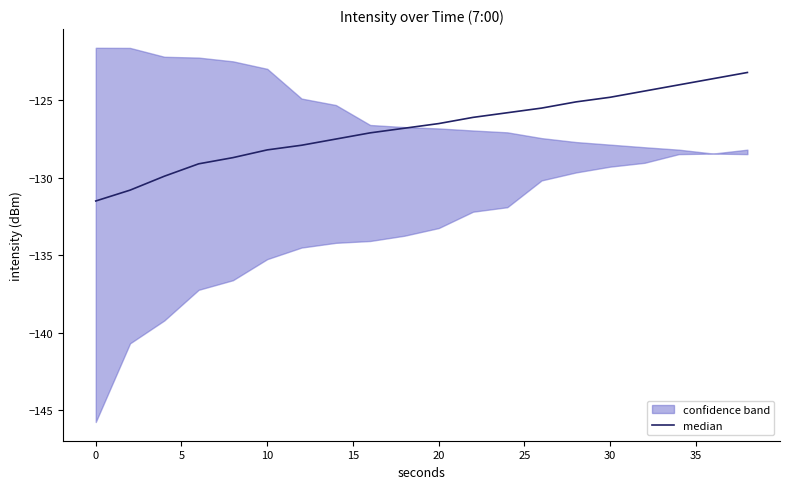

What is the average value?

-126.8